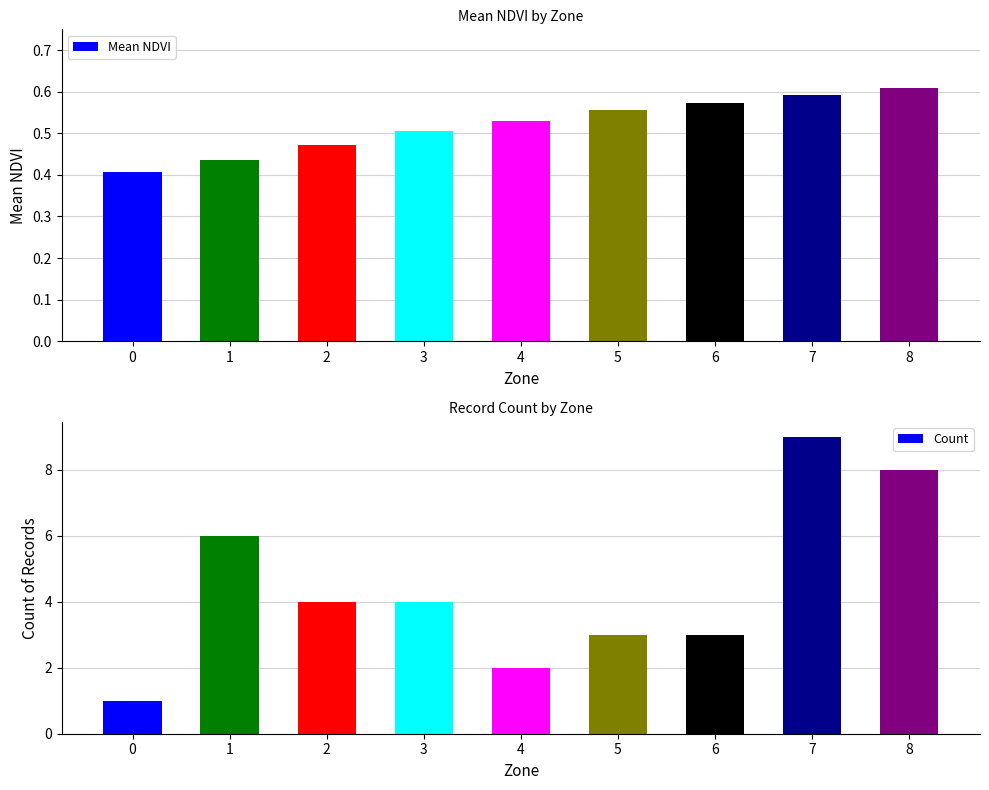

Is it true that Mean NDVI equals 0.8 at 3?

False